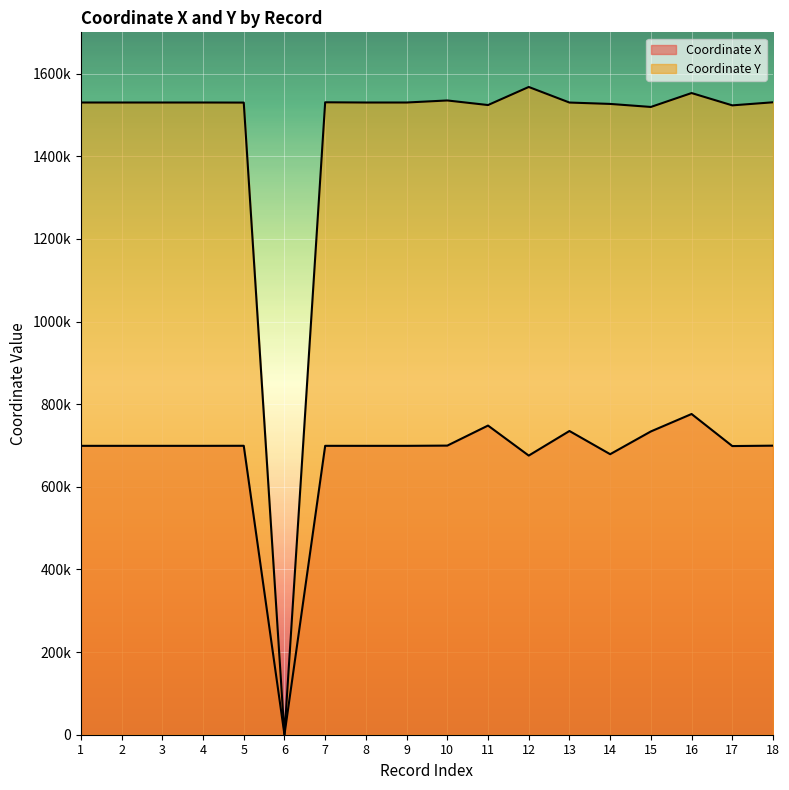

How many interior local peaks does the Coordinate Y series have?

4